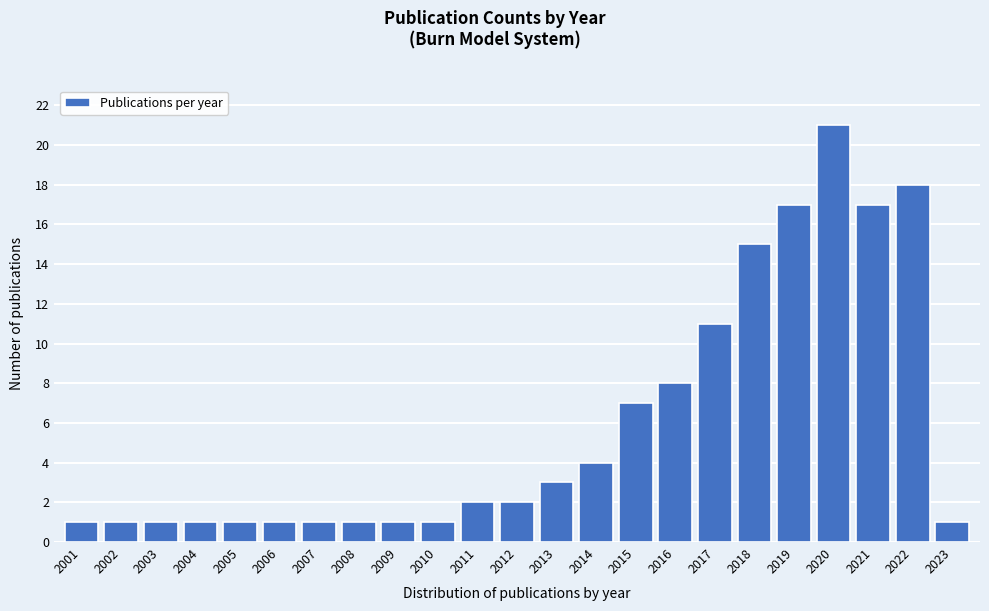

Reading left to right, what are all the values shown in this chart?

1	1	1	1	1	1	1	1	1	1	2	2	3	4	7	8	11	15	17	21	17	18	1